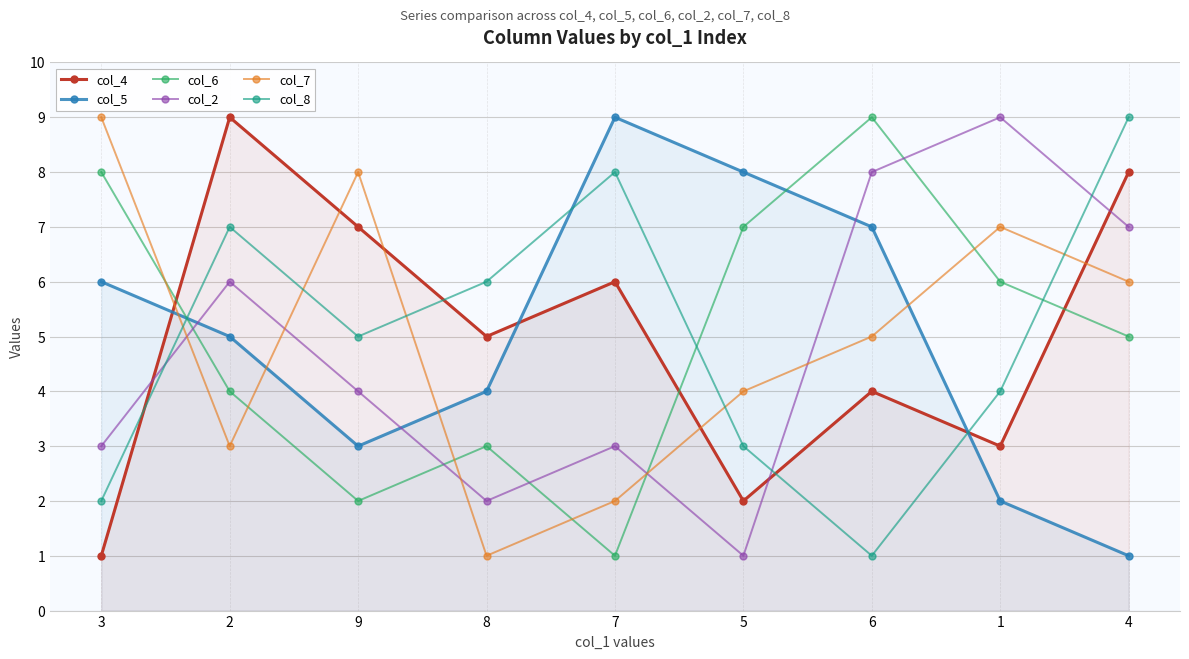

Where do col_5 and col_2 first cross each other?

3 and 2